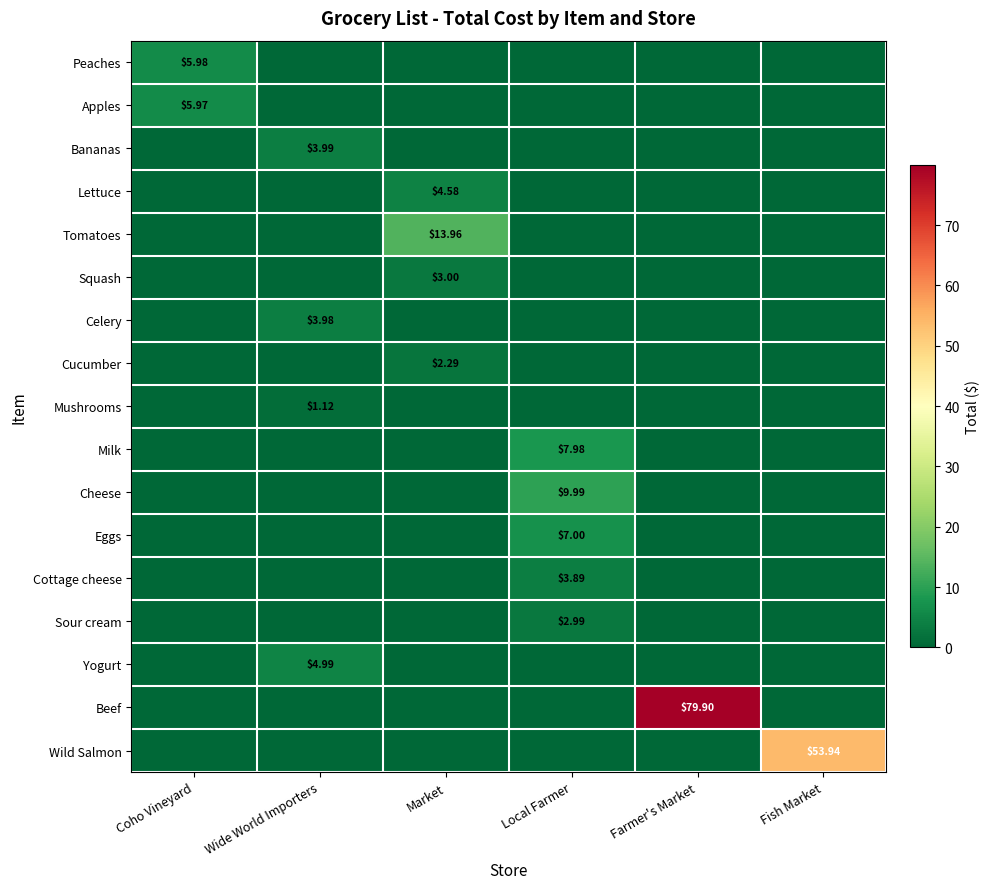

What is the maximum value for Tomatoes?

14.0